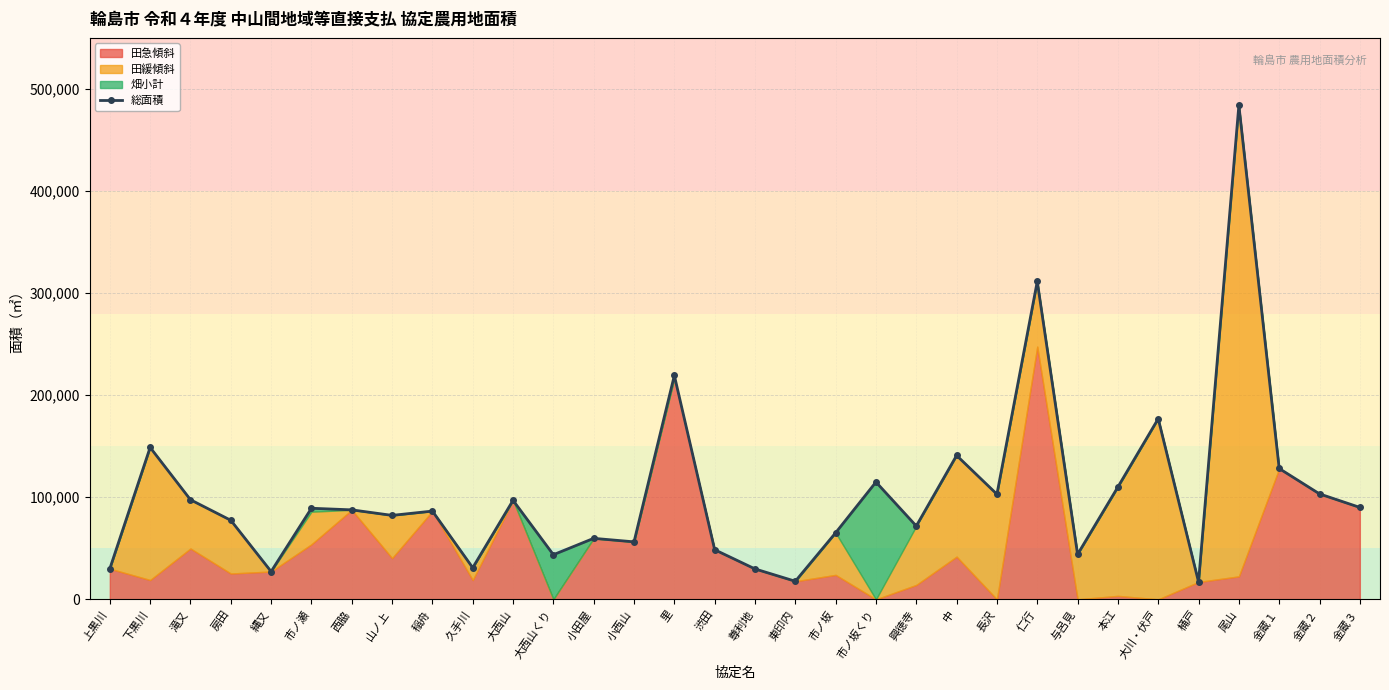

What is the change in value from 大川・伏戸 to 金蔵３?

-86905